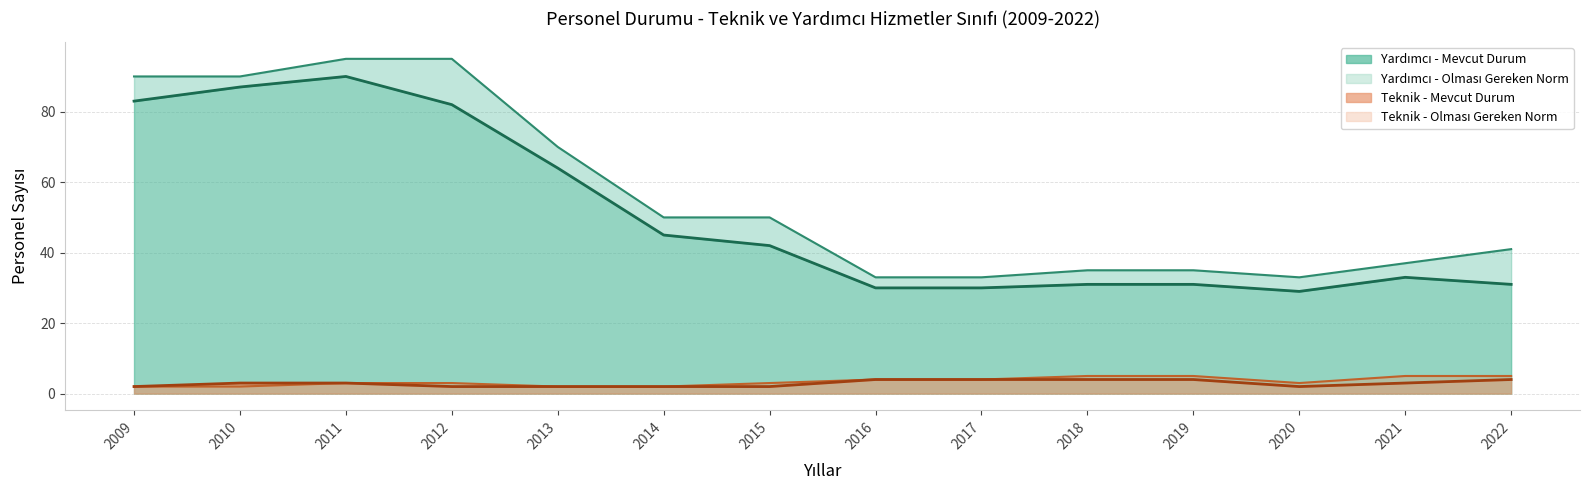

What is the sum of all OLMASI GEREKLİ NORM (TEK) values?

48